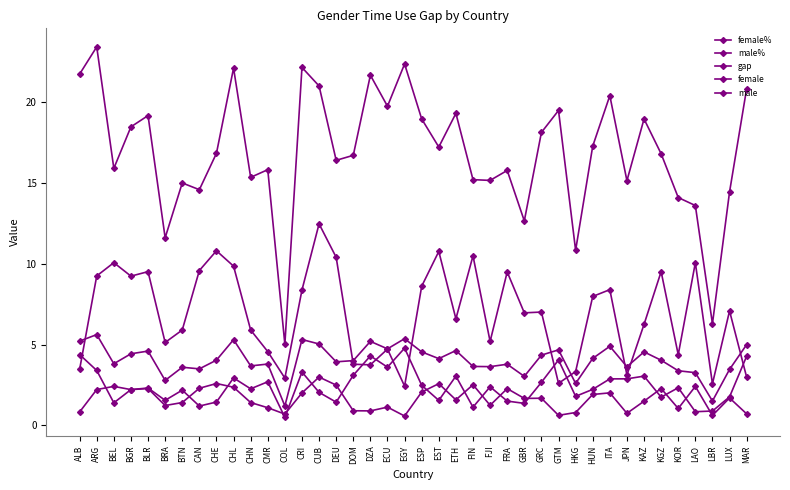

Reading left to right, what are all the values shown in this chart?

female%: ALB=21.7	ARG=23.4	BEL=15.9	BGR=18.5	BLR=19.2	BRA=11.6	BTN=15.0	CAN=14.6	CHE=16.8	CHL=22.1	CHN=15.3	CMR=15.8	COL=5.0	CRI=22.1	CUB=21.0	DEU=16.4	DOM=16.7	DZA=21.7	ECU=19.7	EGY=22.4	ESP=19.0	EST=17.2	ETH=19.3	FIN=15.2	FJI=15.2	FRA=15.8	GBR=12.7	GRC=18.1	GTM=19.5	HKG=10.8	HUN=17.3	ITA=20.4	JPN=15.1	KAZ=19.0	KGZ=16.8	KOR=14.1	LAO=13.6	LBR=6.3	LUX=14.4	MAR=20.8
male%: ALB=3.5	ARG=9.2	BEL=10.1	BGR=9.2	BLR=9.5	BRA=5.1	BTN=5.9	CAN=9.6	CHE=10.8	CHL=9.9	CHN=5.9	CMR=4.6	COL=2.9	CRI=8.4	CUB=12.5	DEU=10.4	DOM=3.8	DZA=3.8	ECU=4.7	EGY=2.4	ESP=8.6	EST=10.8	ETH=6.6	FIN=10.5	FJI=5.2	FRA=9.5	GBR=7.0	GRC=7.0	GTM=2.6	HKG=3.3	HUN=8.0	ITA=8.4	JPN=3.1	KAZ=6.2	KGZ=9.5	KOR=4.4	LAO=10.1	LBR=2.6	LUX=7.1	MAR=3.0
gap: ALB=4.4	ARG=3.4	BEL=1.4	BGR=2.2	BLR=2.3	BRA=1.6	BTN=2.2	CAN=1.2	CHE=1.4	CHL=2.9	CHN=2.3	CMR=2.7	COL=0.5	CRI=3.3	CUB=2.0	DEU=1.4	DOM=3.1	DZA=4.3	ECU=3.6	EGY=4.8	ESP=2.5	EST=1.5	ETH=3.1	FIN=1.1	FJI=2.4	FRA=1.5	GBR=1.4	GRC=2.7	GTM=4.1	HKG=1.8	HUN=2.2	ITA=2.9	JPN=2.9	KAZ=3.0	KGZ=1.8	KOR=2.3	LAO=0.8	LBR=0.9	LUX=1.8	MAR=4.3
female: ALB=5.2	ARG=5.6	BEL=3.8	BGR=4.4	BLR=4.6	BRA=2.8	BTN=3.6	CAN=3.5	CHE=4.0	CHL=5.3	CHN=3.7	CMR=3.8	COL=1.2	CRI=5.3	CUB=5.0	DEU=3.9	DOM=4.0	DZA=5.2	ECU=4.7	EGY=5.4	ESP=4.5	EST=4.1	ETH=4.6	FIN=3.6	FJI=3.6	FRA=3.8	GBR=3.0	GRC=4.3	GTM=4.7	HKG=2.6	HUN=4.1	ITA=4.9	JPN=3.6	KAZ=4.5	KGZ=4.0	KOR=3.4	LAO=3.3	LBR=1.5	LUX=3.5	MAR=5.0
male: ALB=0.8	ARG=2.2	BEL=2.4	BGR=2.2	BLR=2.3	BRA=1.2	BTN=1.4	CAN=2.3	CHE=2.6	CHL=2.4	CHN=1.4	CMR=1.1	COL=0.7	CRI=2.0	CUB=3.0	DEU=2.5	DOM=0.9	DZA=0.9	ECU=1.1	EGY=0.6	ESP=2.1	EST=2.6	ETH=1.6	FIN=2.5	FJI=1.2	FRA=2.3	GBR=1.7	GRC=1.7	GTM=0.6	HKG=0.8	HUN=1.9	ITA=2.0	JPN=0.8	KAZ=1.5	KGZ=2.3	KOR=1.1	LAO=2.4	LBR=0.6	LUX=1.7	MAR=0.7